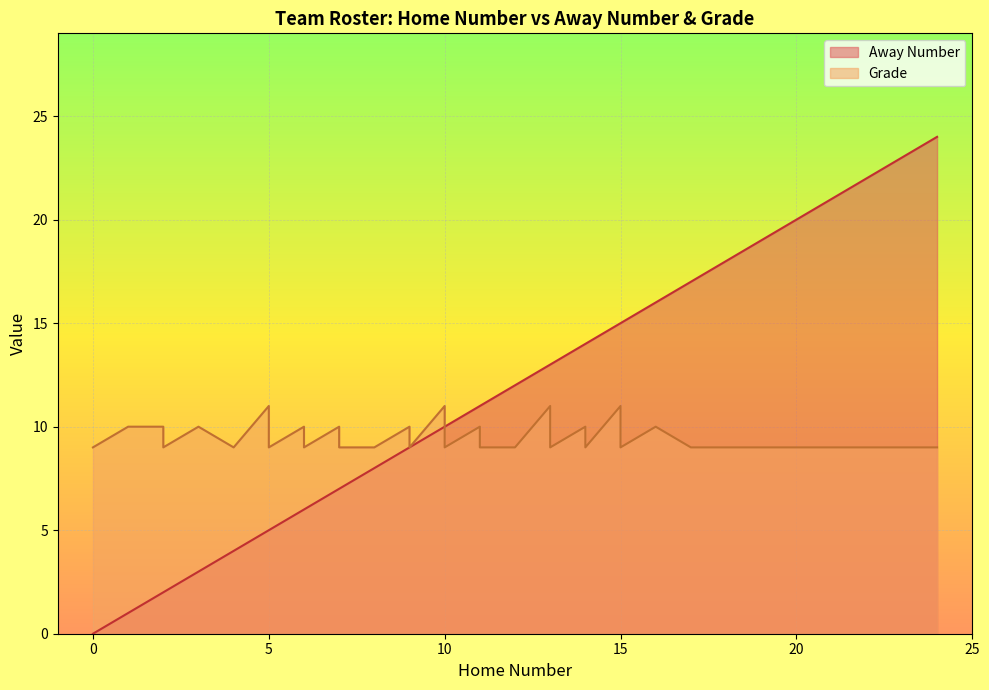

What is the sum of all Grade values?

377